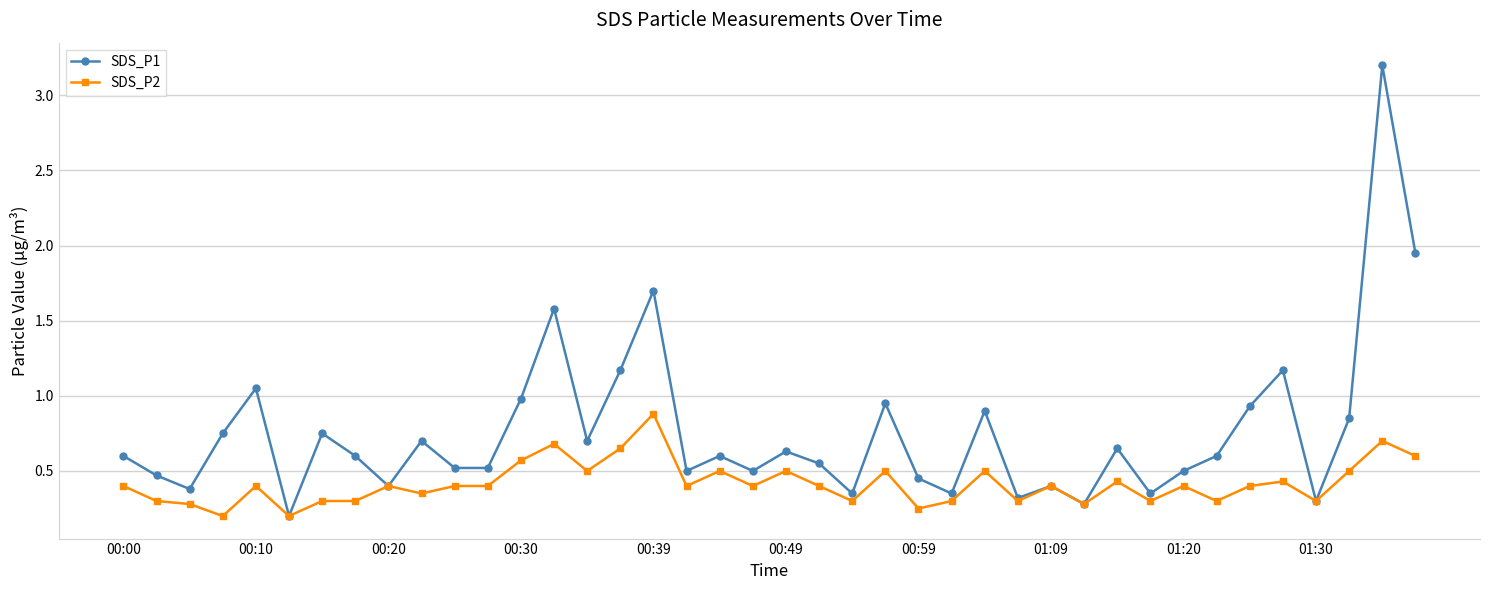

Does the chart display data point markers on the line(s)?

Yes